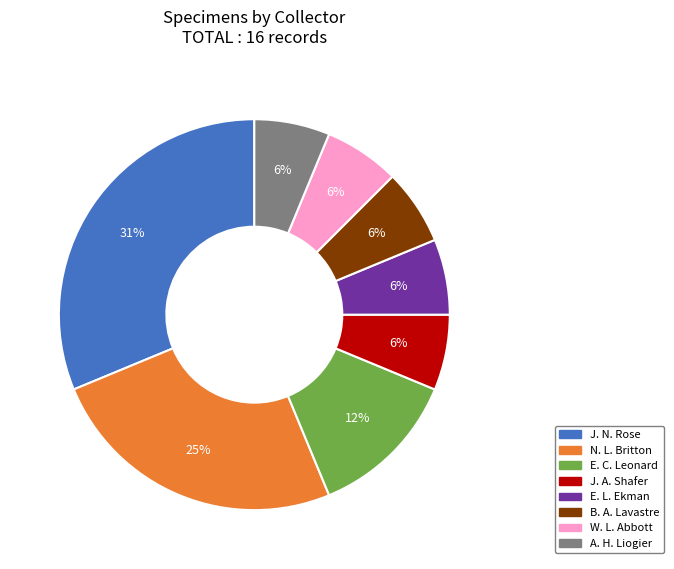

What is the ratio of the value at E. C. Leonard to the value at B. A. Lavastre?

2.0